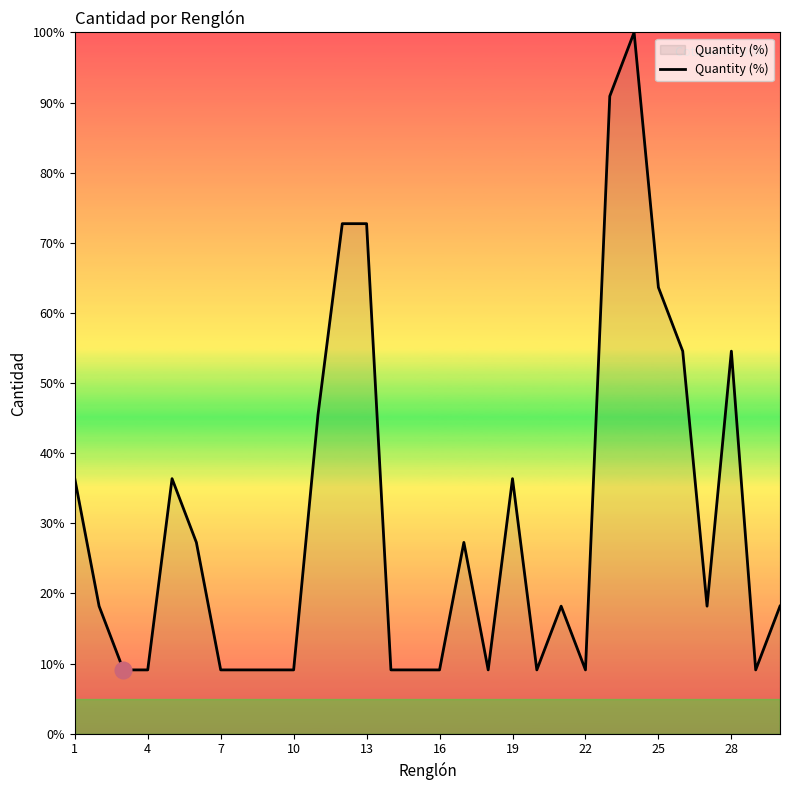

What is the maximum value shown in the chart?

100.0